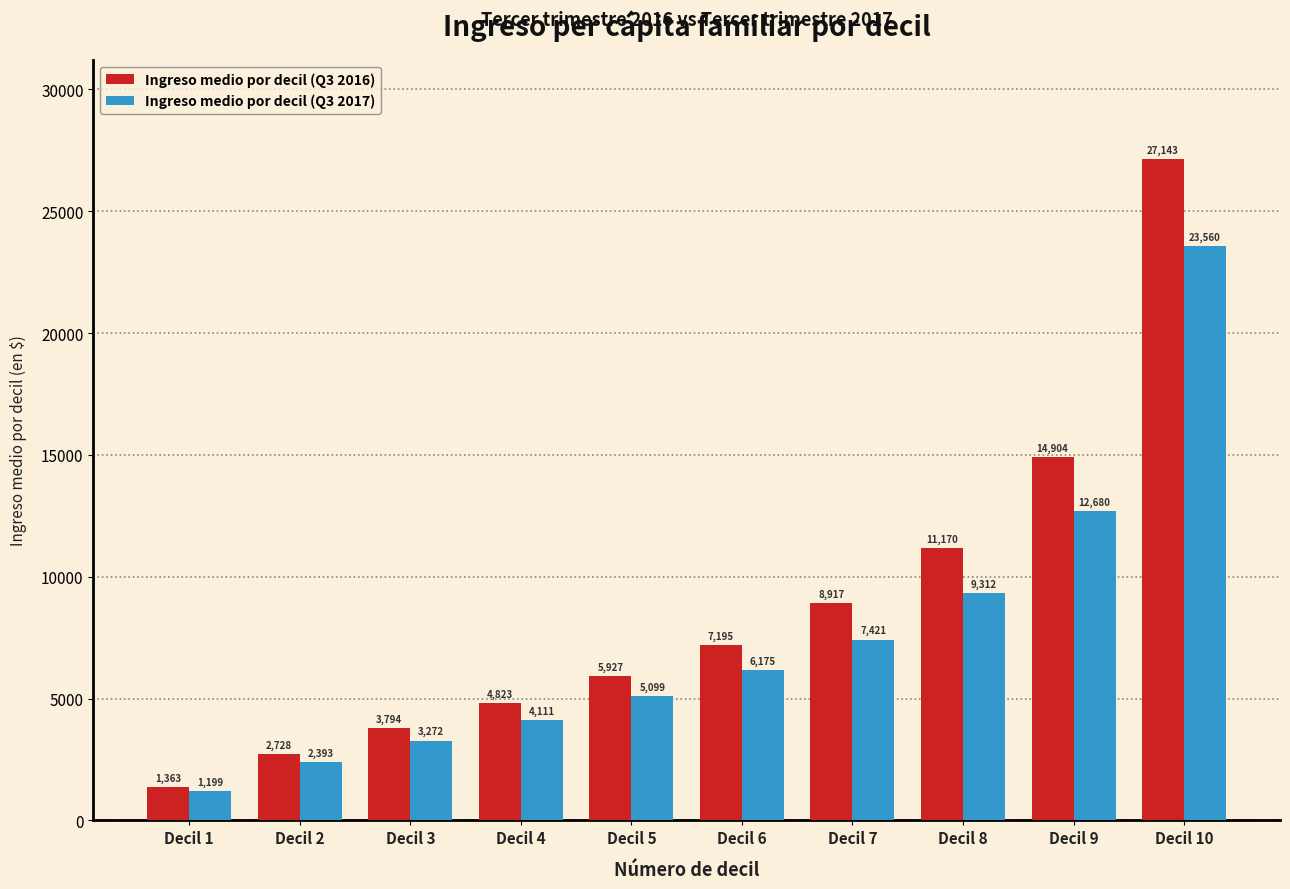

What is the average value of the Ingreso medio por decil (Q3 2016) series?

8796